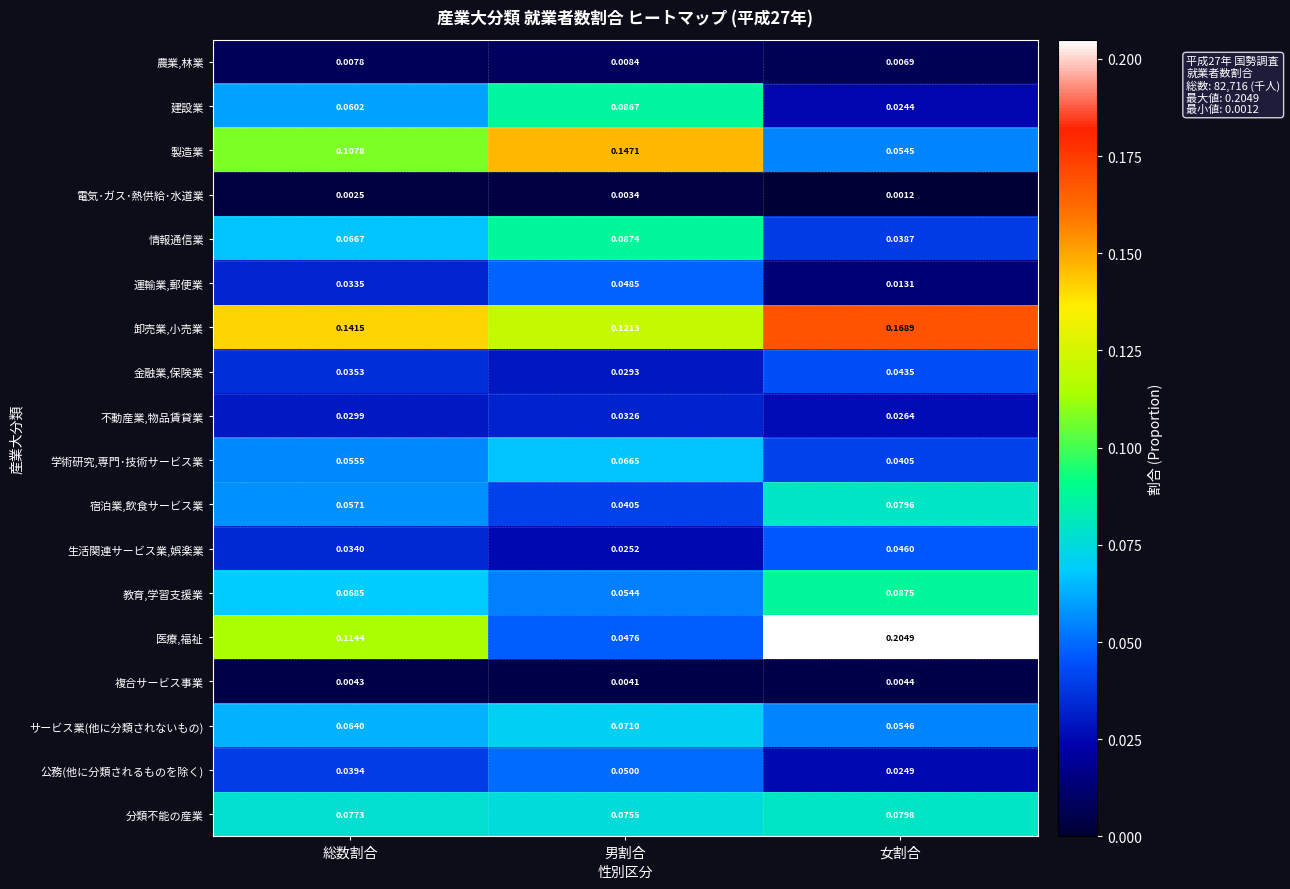

Which category has the lowest value across all series?

女割合